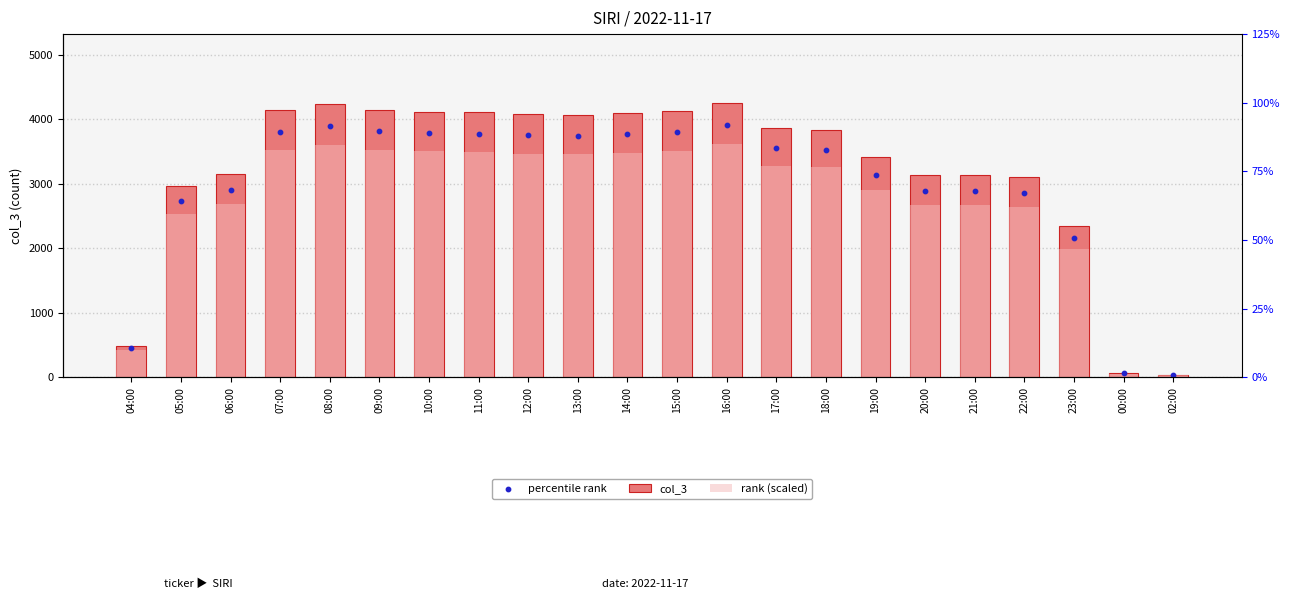

At how many categories does at least one series exceed 1057?

19